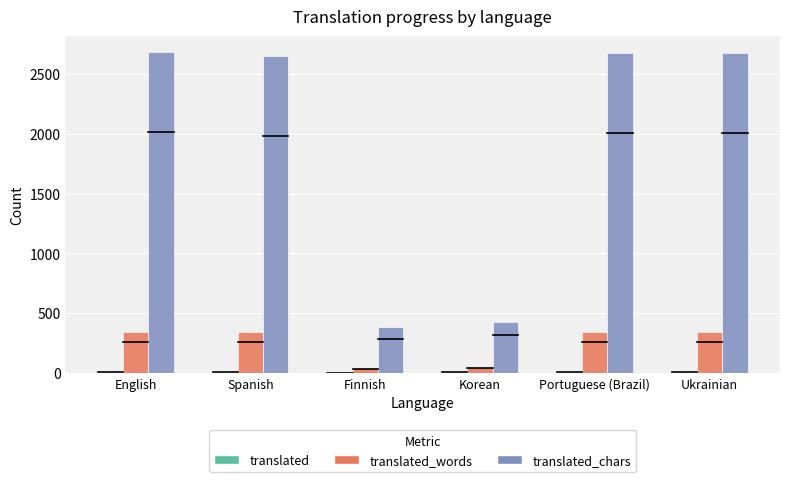

How many data points does each series have?

6